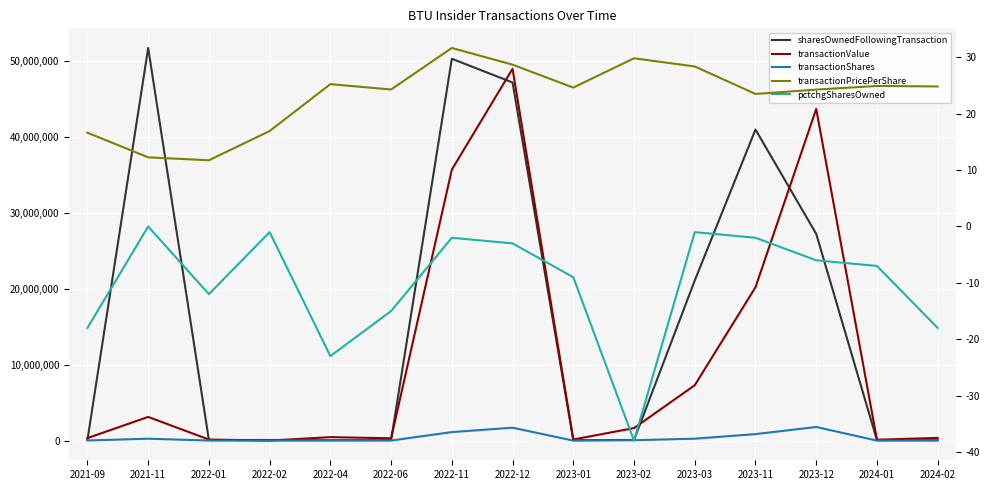

What are all the series names shown in the legend?

sharesOwnedFollowingTransaction, transactionValue, transactionShares, transactionPricePerShare, pctchgSharesOwned